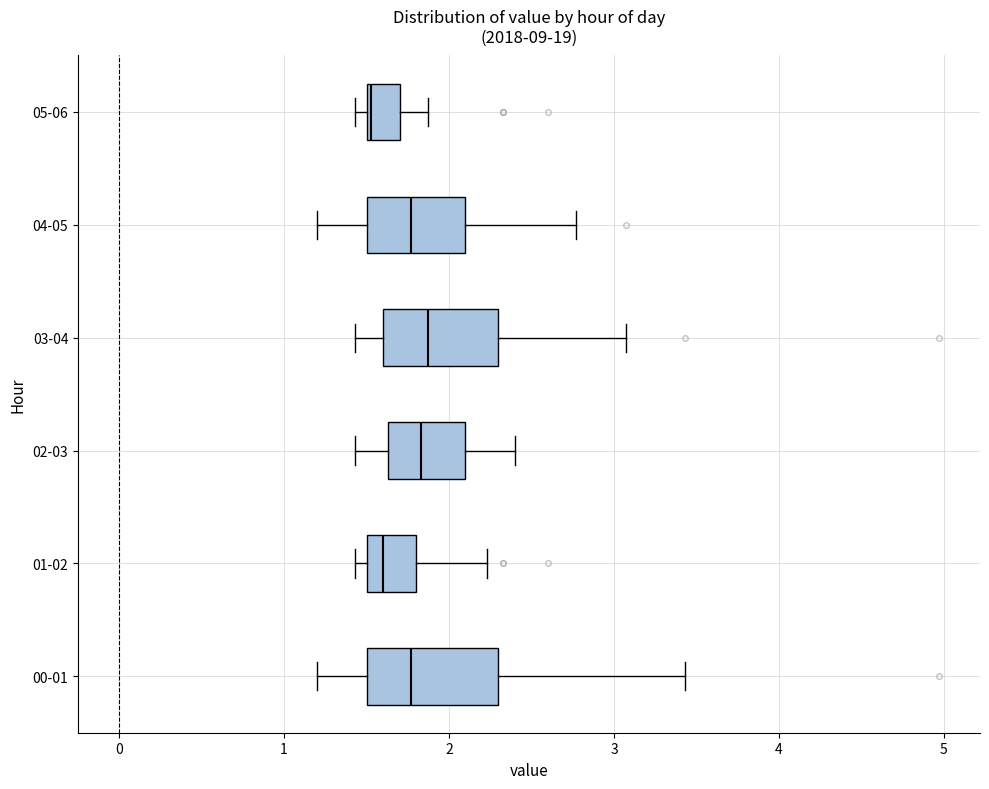

Reading bottom to top, read every box against the x-axis: the position of its median line, the range the box covers, and the ends of its whiskers. The values are not printed on the chart, so give them approximately, as read against the axis.

00-01: median 1.8, box 1.5 to 2.3, whiskers 1.2 to 3.4
01-02: median 1.6, box 1.5 to 1.8, whiskers 1.4 to 2.2
02-03: median 1.8, box 1.6 to 2.1, whiskers 1.4 to 2.4
03-04: median 1.9, box 1.6 to 2.3, whiskers 1.4 to 3.1
04-05: median 1.8, box 1.5 to 2.1, whiskers 1.2 to 2.8
05-06: median 1.5 (just right of the box's left edge), box 1.5 to 1.7, whiskers 1.4 to 1.9